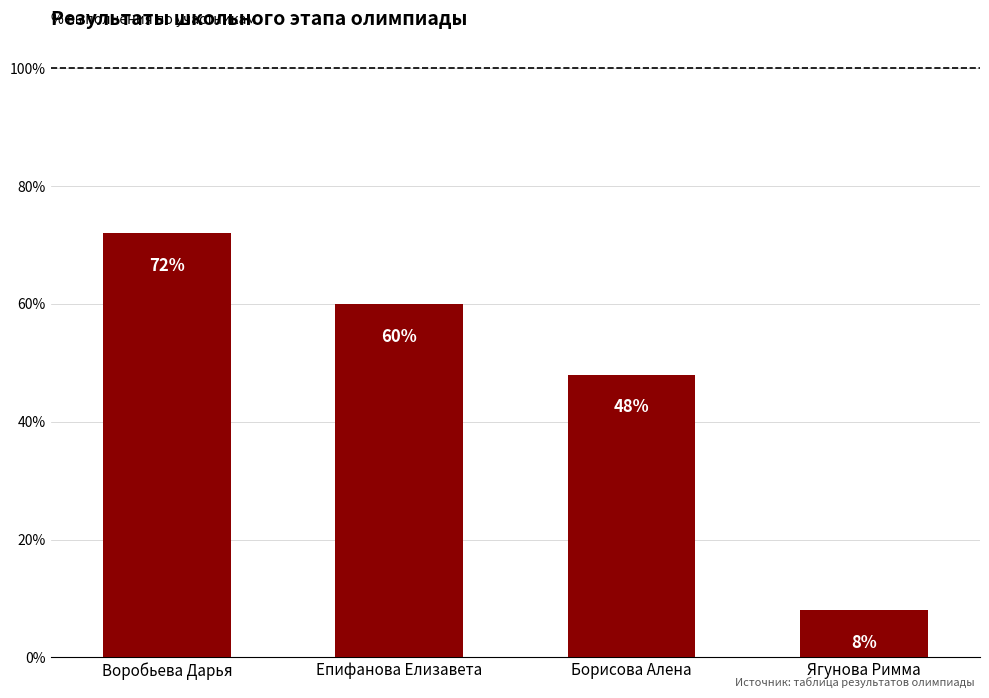

What position from the left is Воробьева Дарья?

1